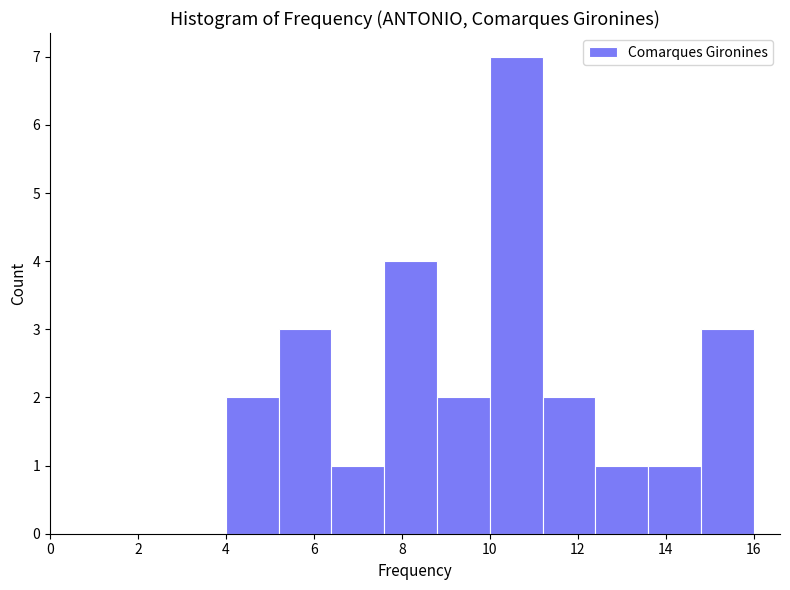

Over which range of the x-axis is the bar tallest?

10.0 to 11.2